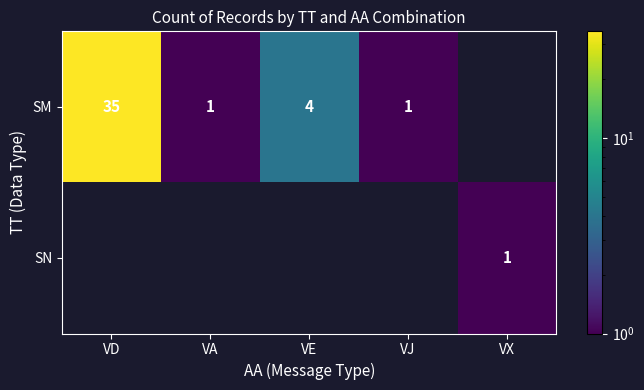

The value of SM at VD is 19. True or false?

False